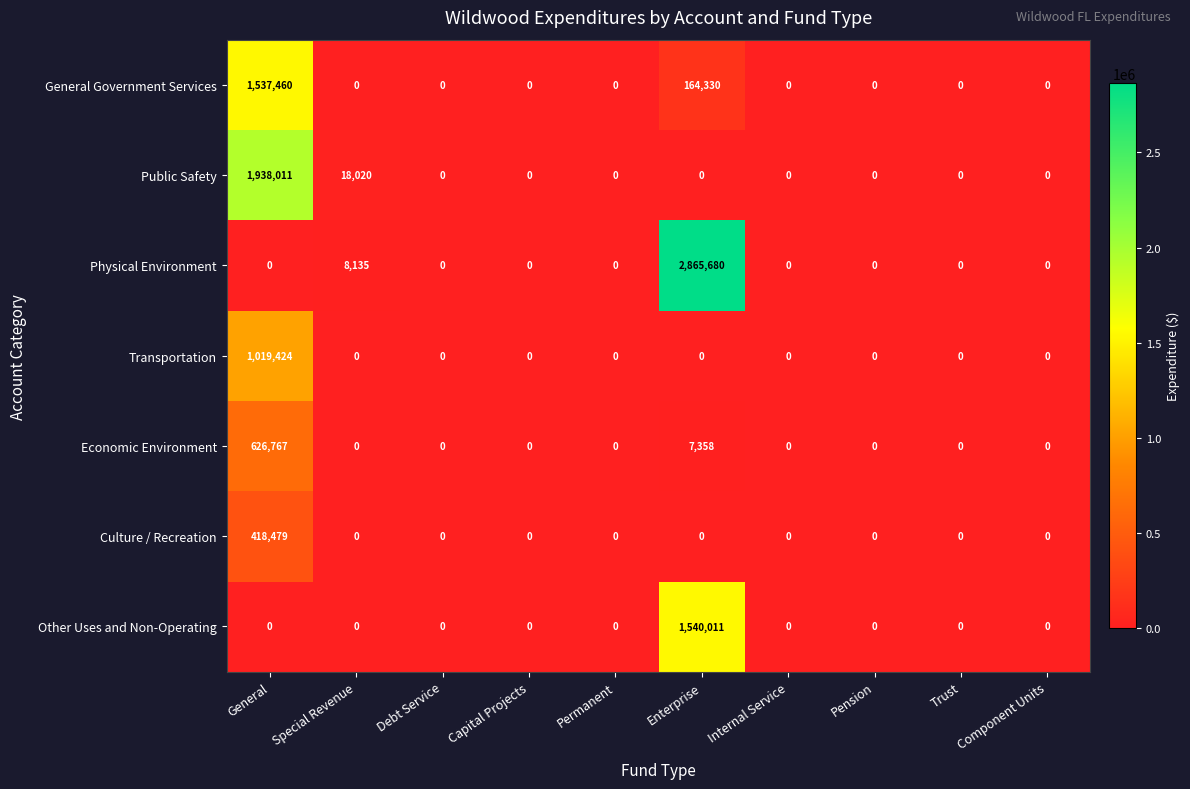

What is the sum of all Other Uses and Non-Operating values?

1540011